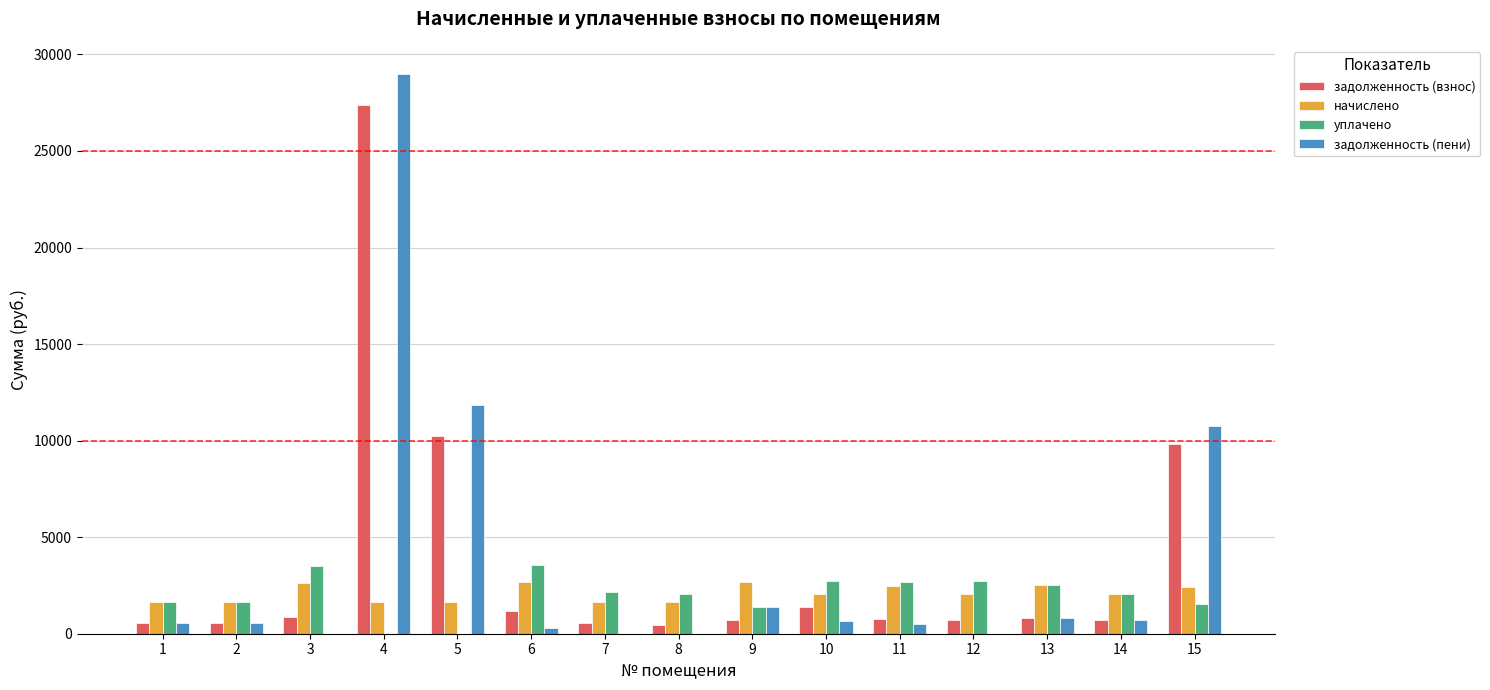

What is the maximum value for уплачено?

3564.1